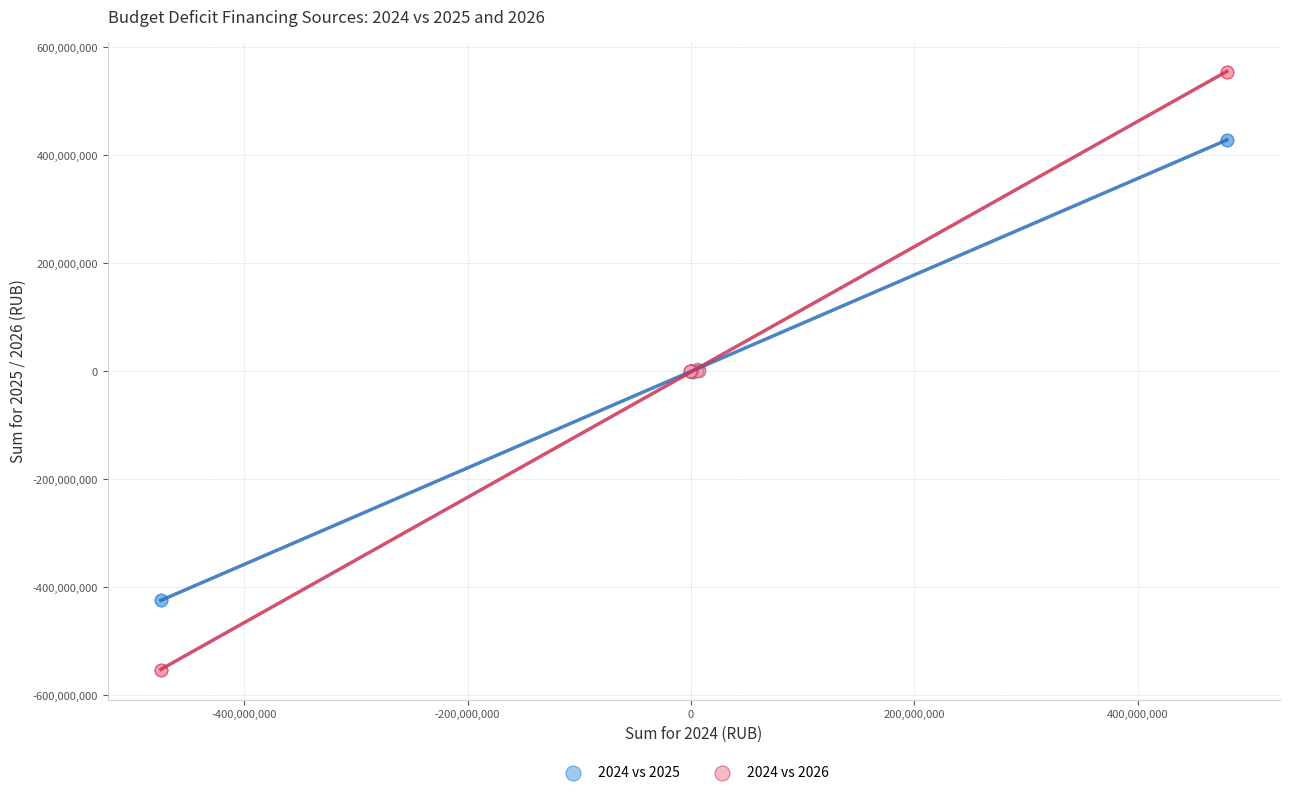

Which series has the widest spread of Y values?

2024 vs 2026